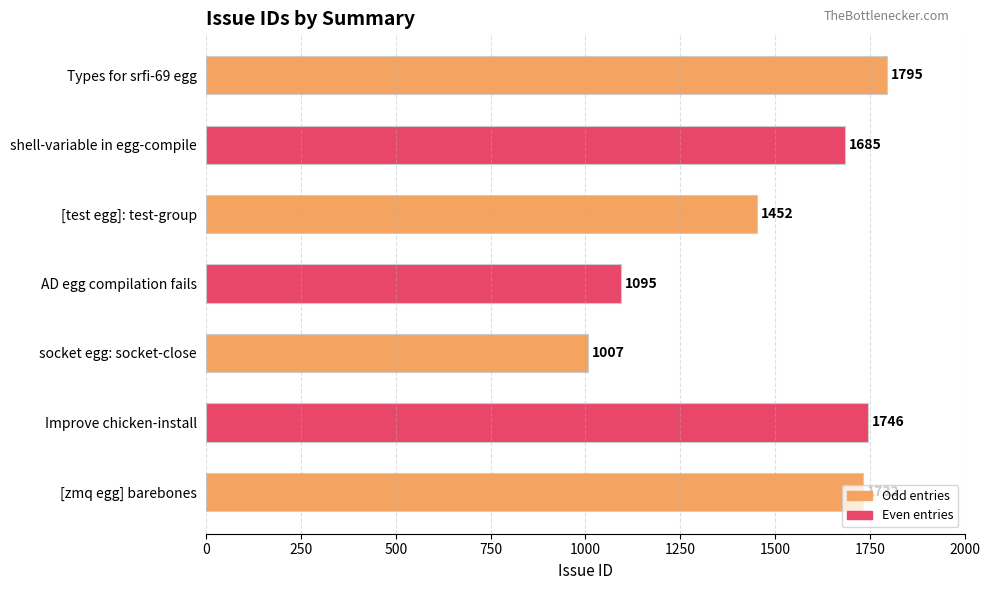

Is it true that the value at [test egg]: test-group is 915?

False